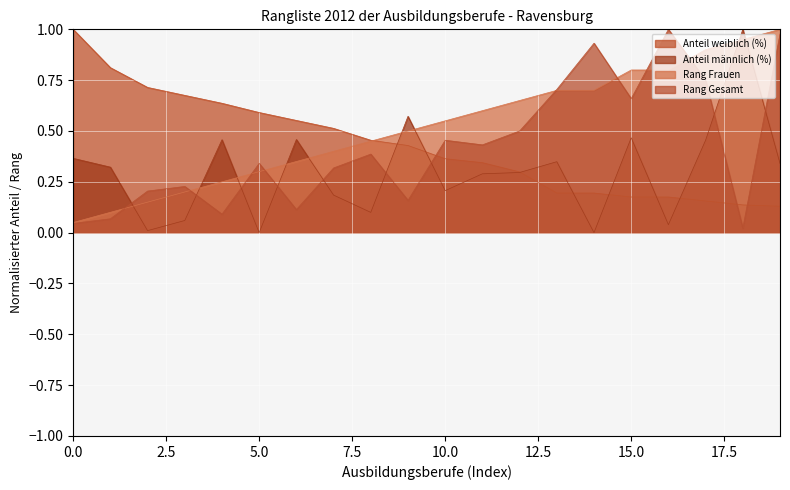

Which category has the lowest value in the Anteil weiblich (%) series?

Konditor/-in